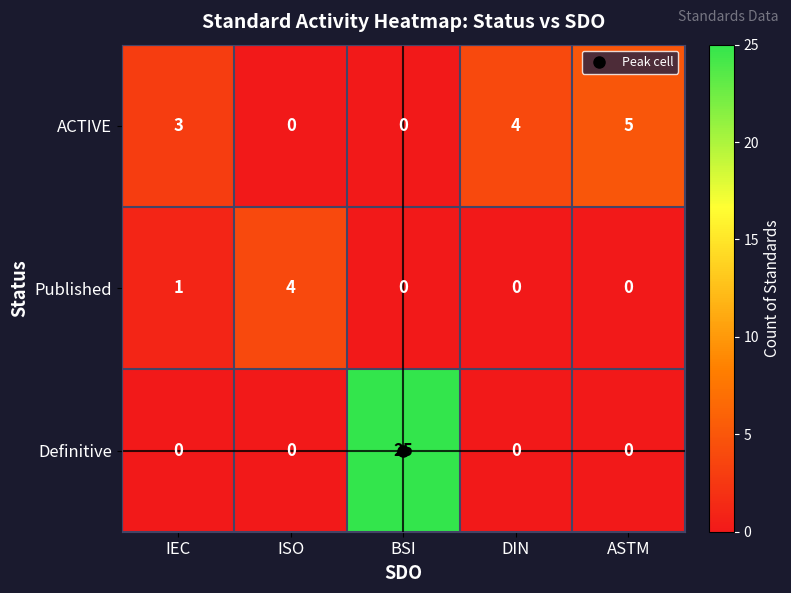

Which series has the widest spread of values?

Definitive